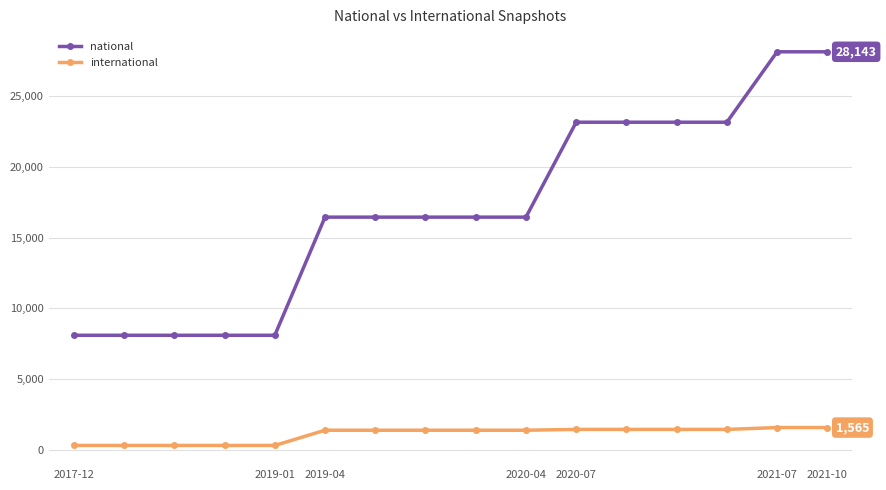

List the series in order of their peak value, lowest first.

international, national